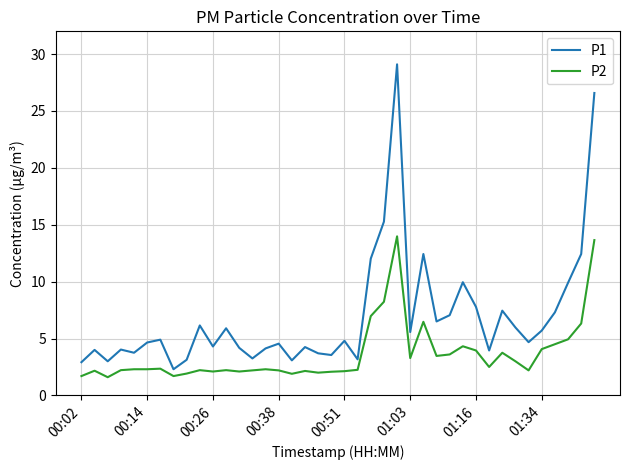

True or false: P1 and P2 intersect in this chart.

False